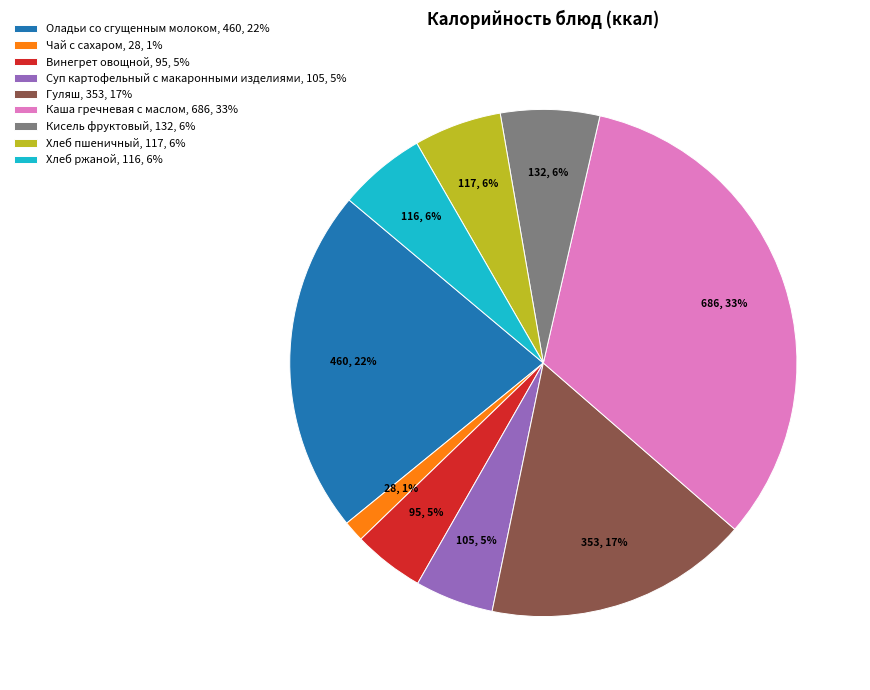

What is the largest slice in the pie chart?

Каша гречневая с маслом, 686, 33%